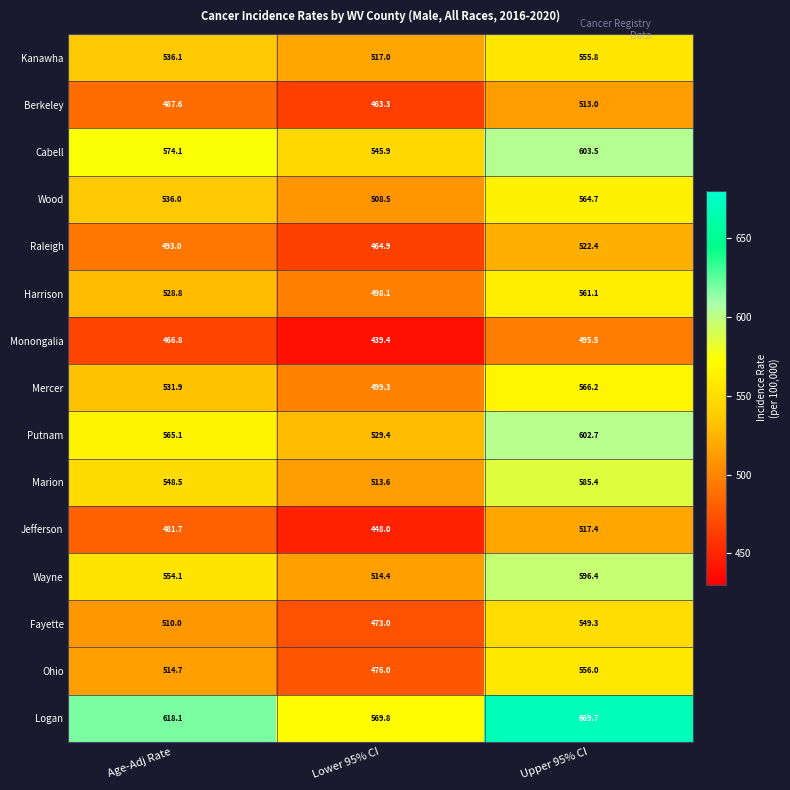

What is the smallest value displayed?

439.4